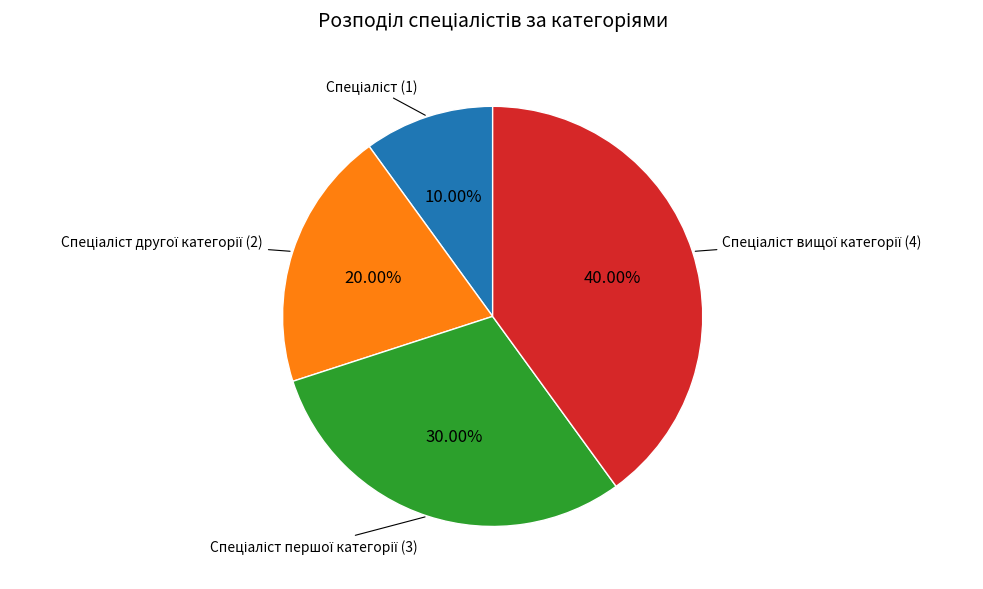

Is there a majority slice in this chart?

No